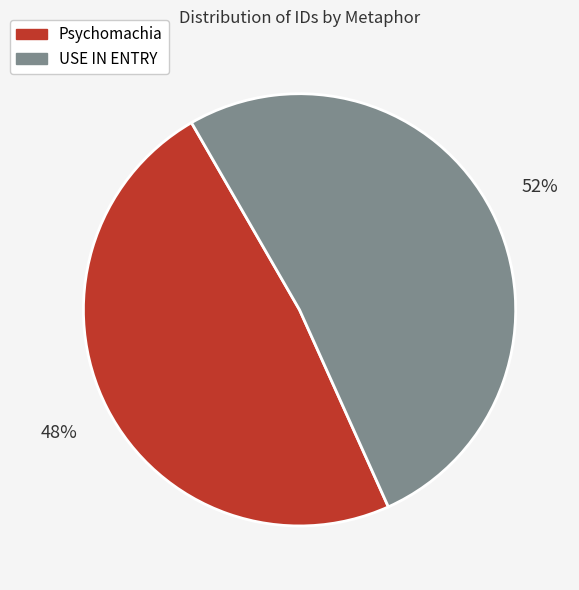

Combined, do Psychomachia and USE IN ENTRY account for over 50%?

Yes